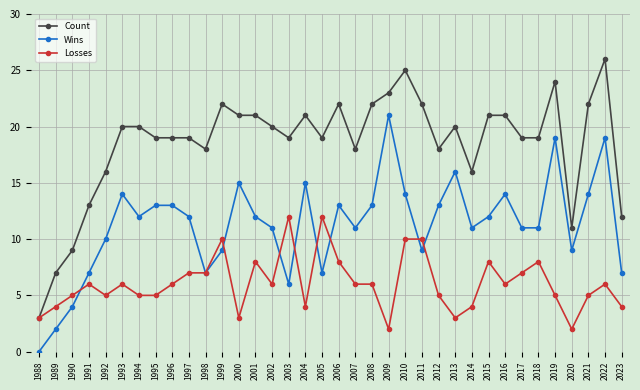

True or false: Count has more than 0 interior local peaks.

True